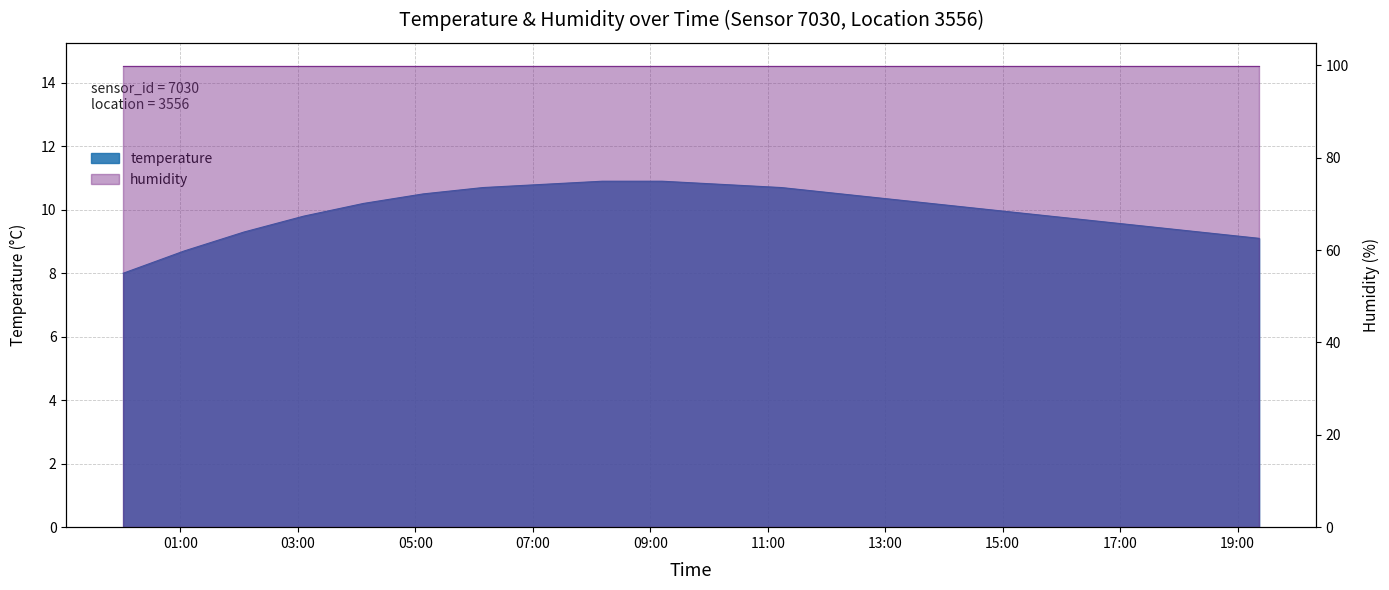

What is the difference between the second highest and minimum values?

2.9